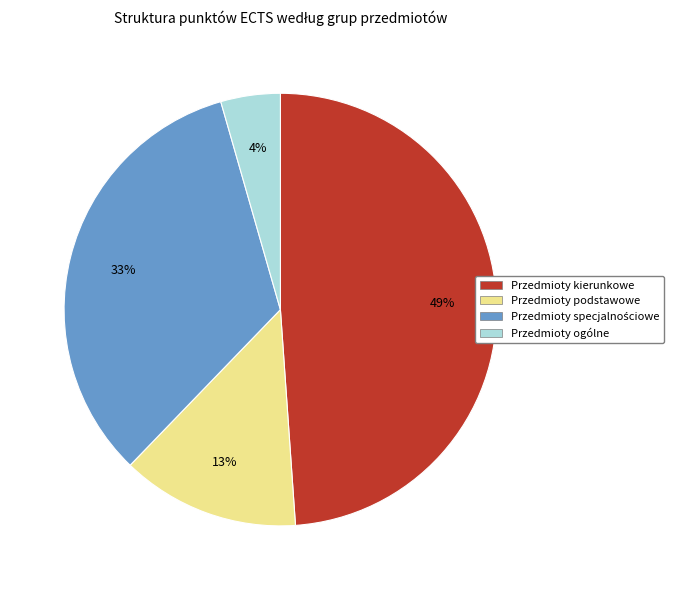

What percentage is the Przedmioty ogólne slice, to the nearest percent?

4%